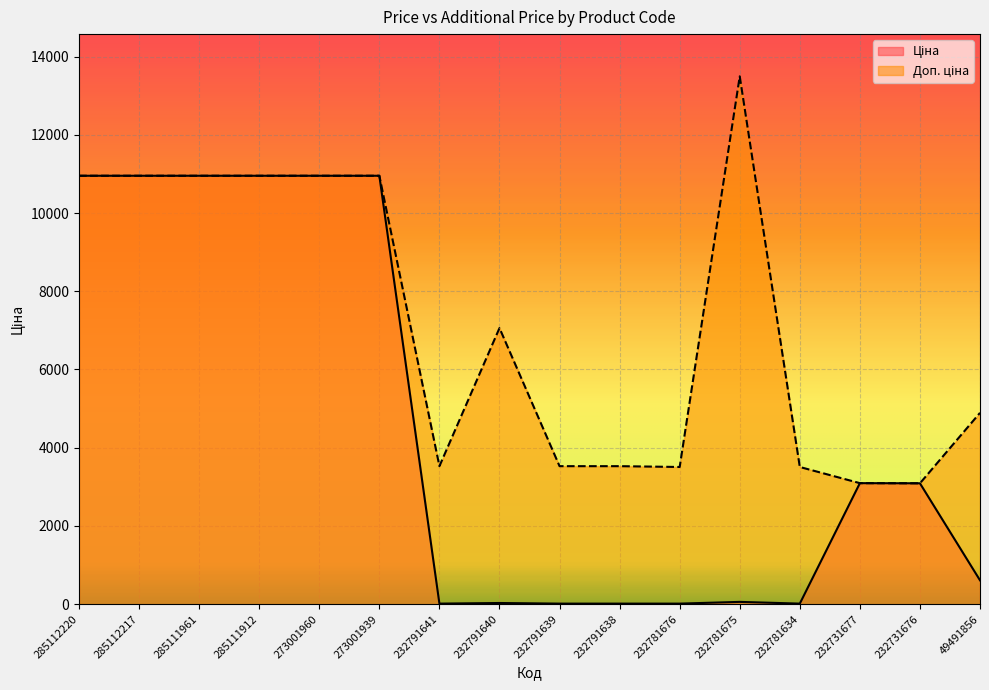

How many data points in Ціна are less than 3091?

8